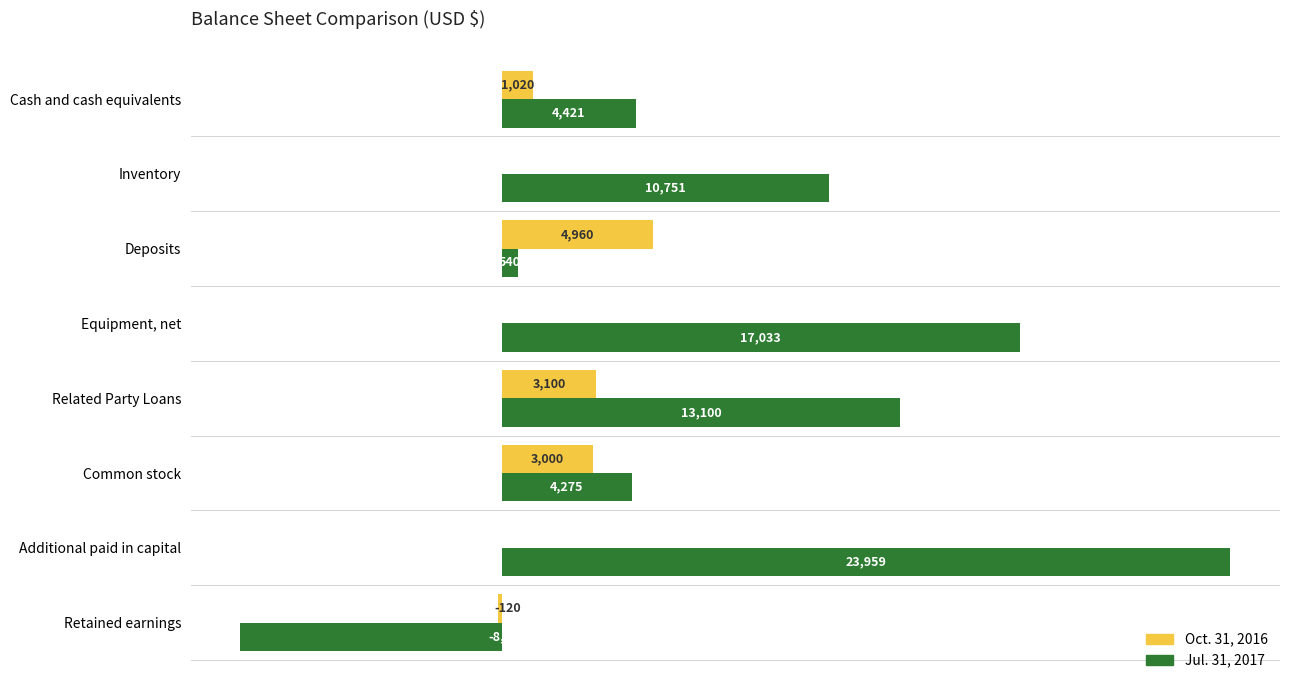

Which series changed the most between Cash and cash equivalents and Related Party Loans?

Jul. 31, 2017